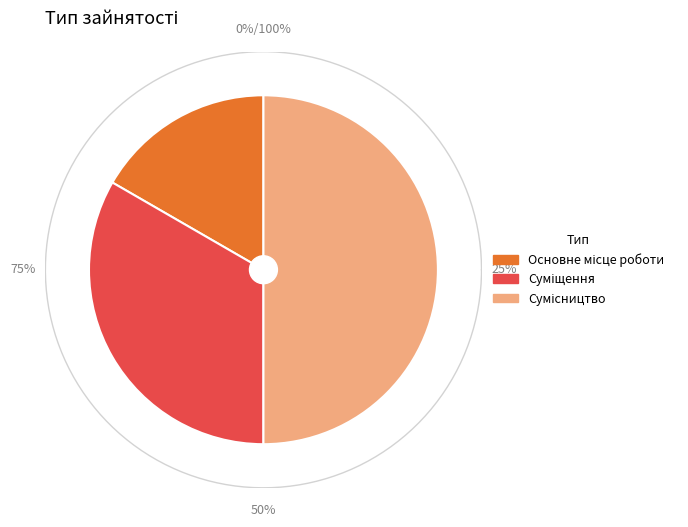

Rank the categories by value from lowest to highest.

Основне місце роботи, Суміщення, Сумісництво